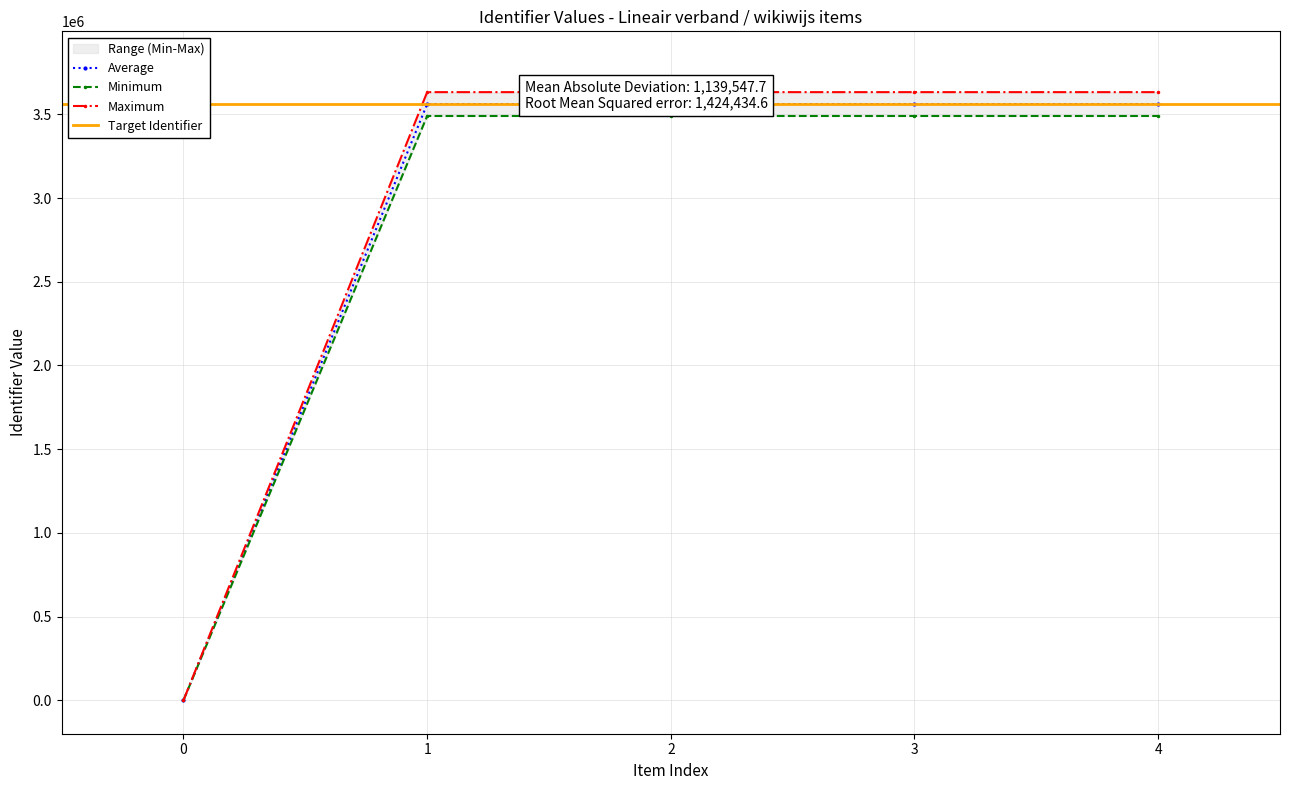

True or false: Average has more than 2 interior local peaks.

False